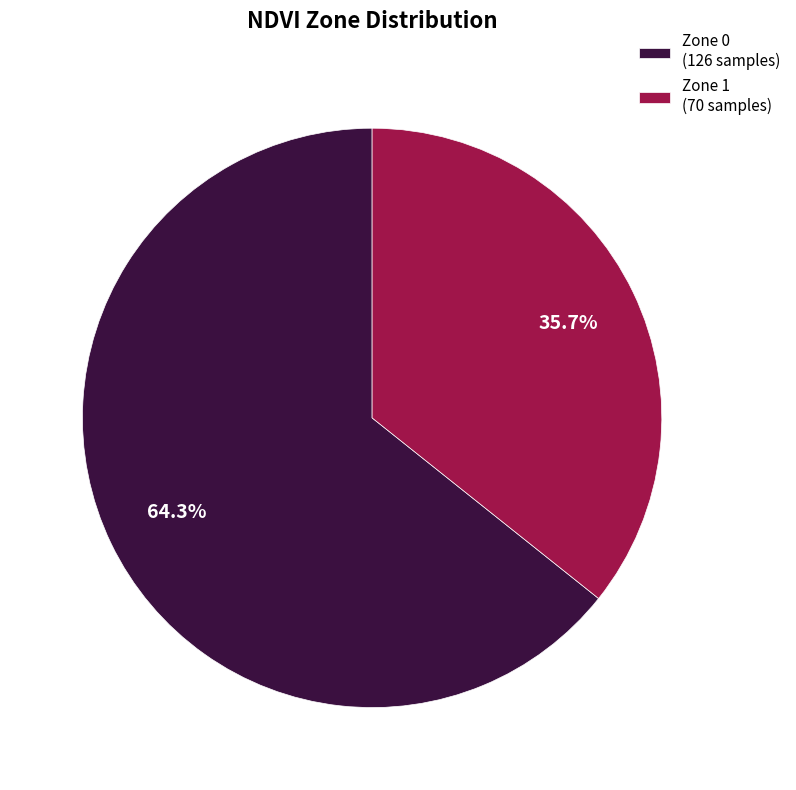

Is there any slice that represents more than half of the pie?

Yes